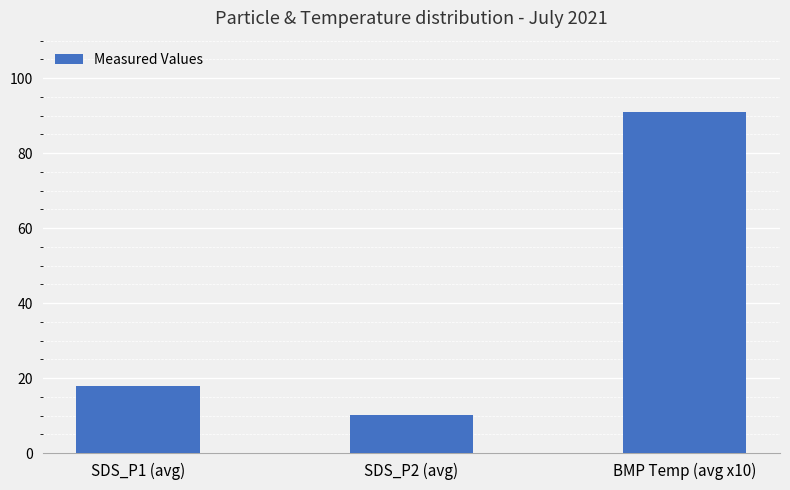

How many bars are there in total?

3